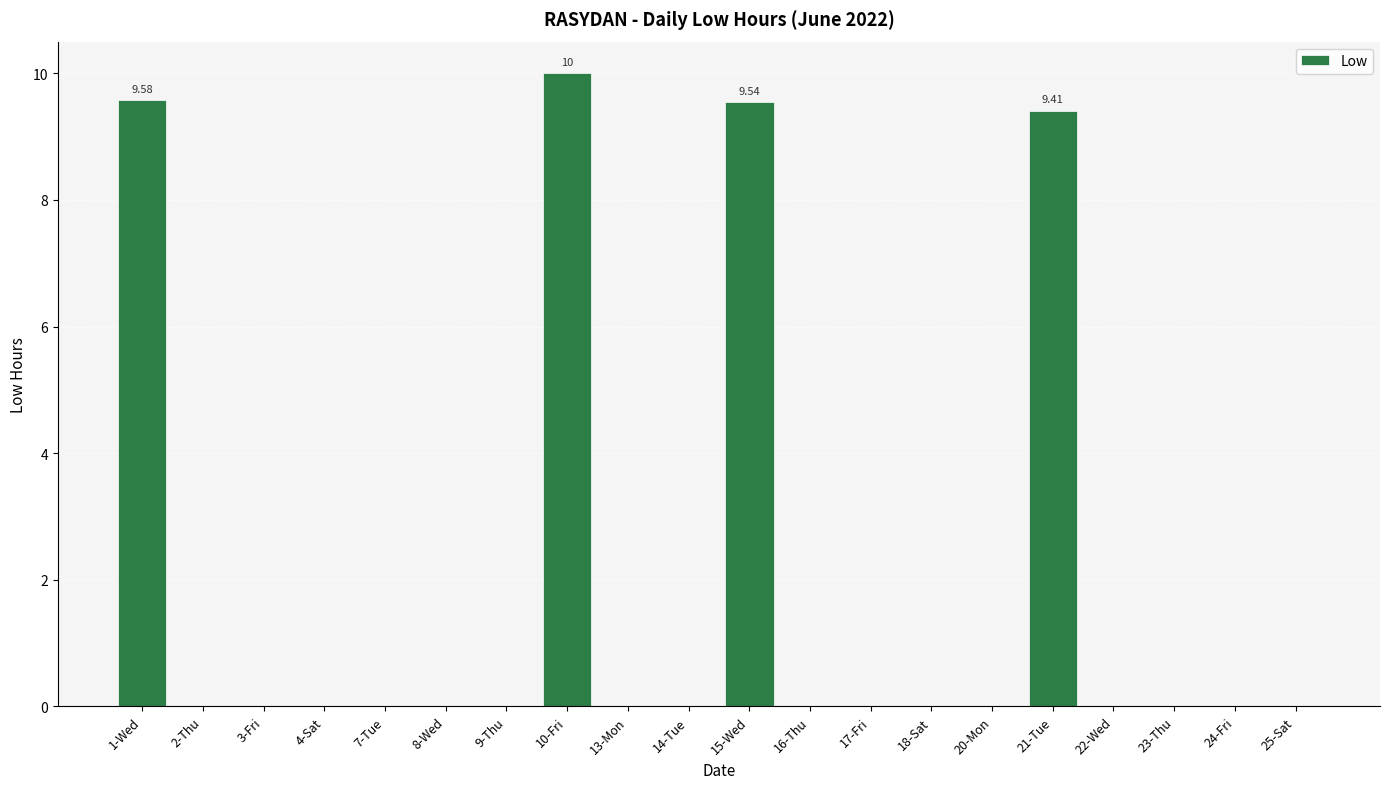

The chart shows a value of -6.0 at 18-Sat. True or false?

False